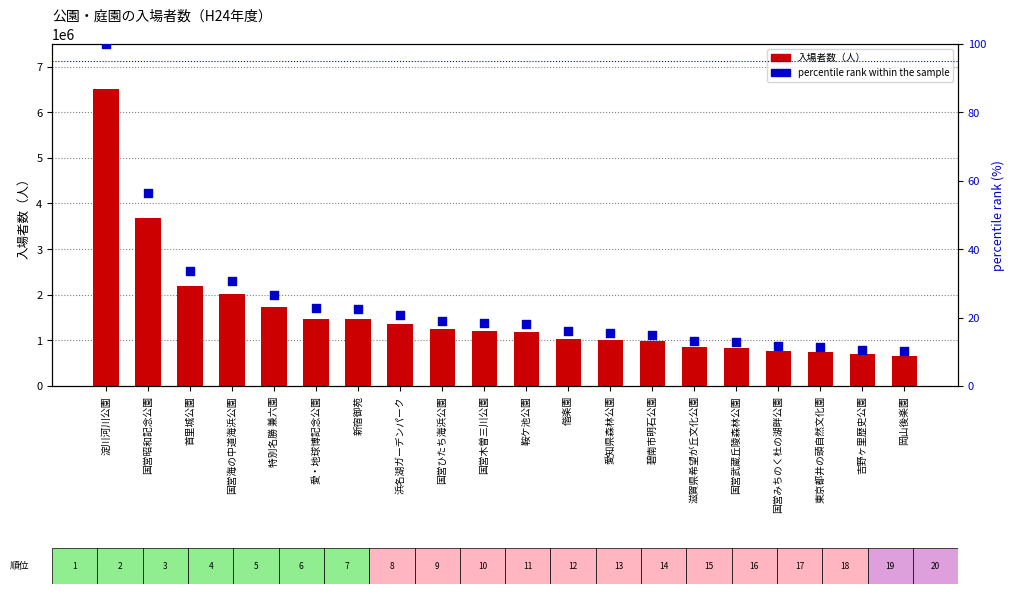

At which category is the sum across all series the highest?

淀川河川公園